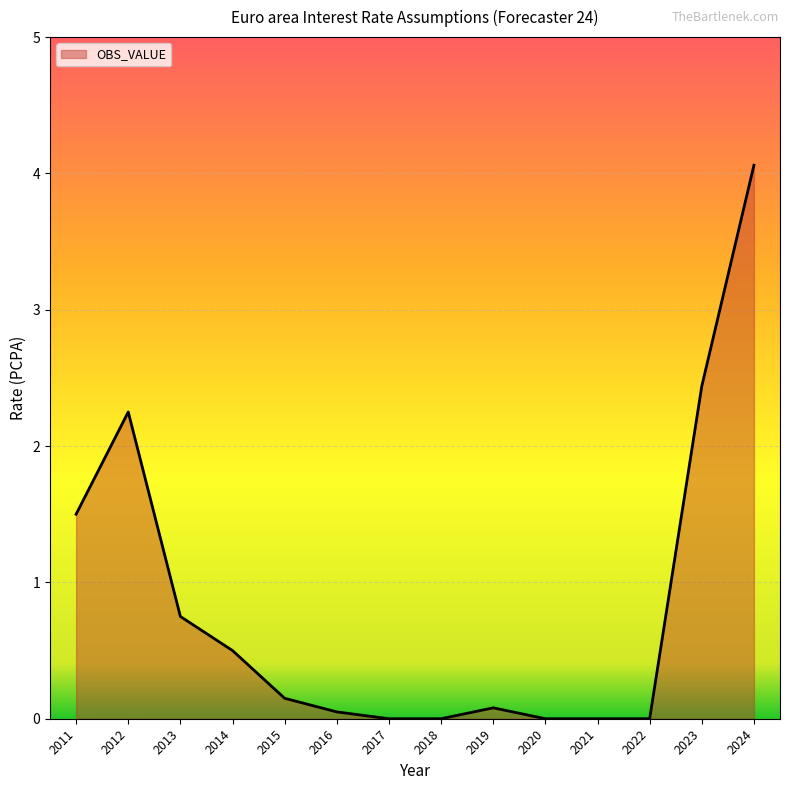

What is the greatest value displayed?

4.1